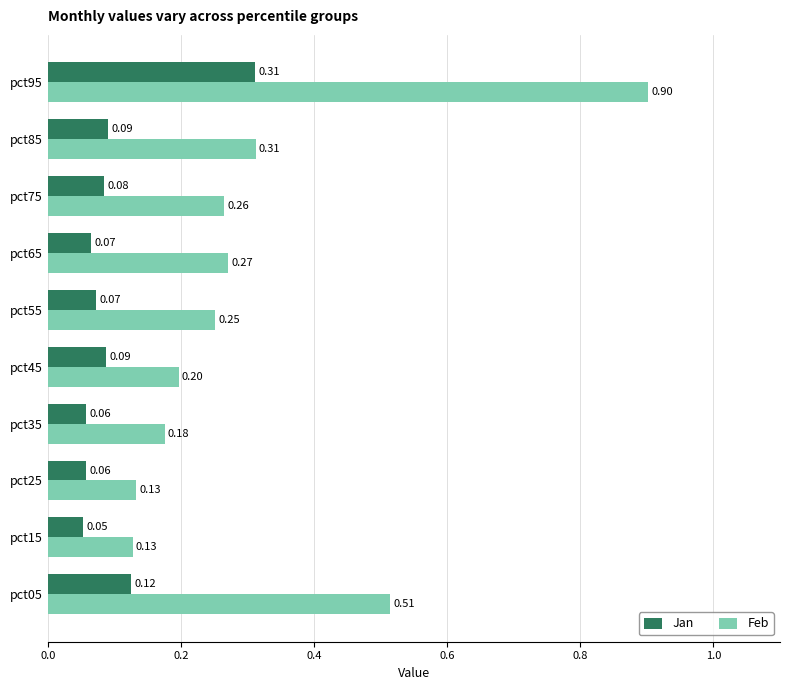

At how many categories does at least one series exceed 0?

10